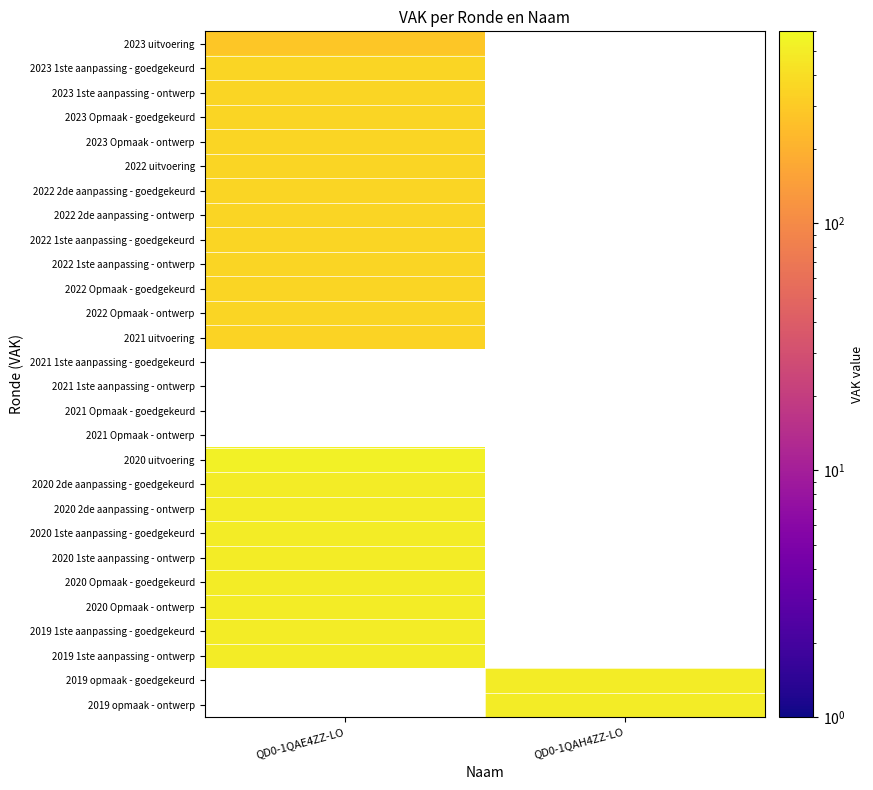

Rank the series by their maximum value, from lowest to highest.

2023 uitvoering, 2021 uitvoering, 2022 uitvoering, 2023 1ste aanpassing - goedgekeurd, 2023 1ste aanpassing - ontwerp, 2023 Opmaak - goedgekeurd, 2023 Opmaak - ontwerp, 2022 2de aanpassing - goedgekeurd, 2022 2de aanpassing - ontwerp, 2022 1ste aanpassing - goedgekeurd, 2022 1ste aanpassing - ontwerp, 2022 Opmaak - goedgekeurd, 2022 Opmaak - ontwerp, 2021 1ste aanpassing - goedgekeurd, 2021 1ste aanpassing - ontwerp, 2021 Opmaak - goedgekeurd, 2021 Opmaak - ontwerp, 2020 2de aanpassing - goedgekeurd, 2020 2de aanpassing - ontwerp, 2020 1ste aanpassing - goedgekeurd, 2020 1ste aanpassing - ontwerp, 2020 Opmaak - goedgekeurd, 2020 Opmaak - ontwerp, 2019 1ste aanpassing - goedgekeurd, 2019 1ste aanpassing - ontwerp, 2020 uitvoering, 2019 opmaak - goedgekeurd, 2019 opmaak - ontwerp